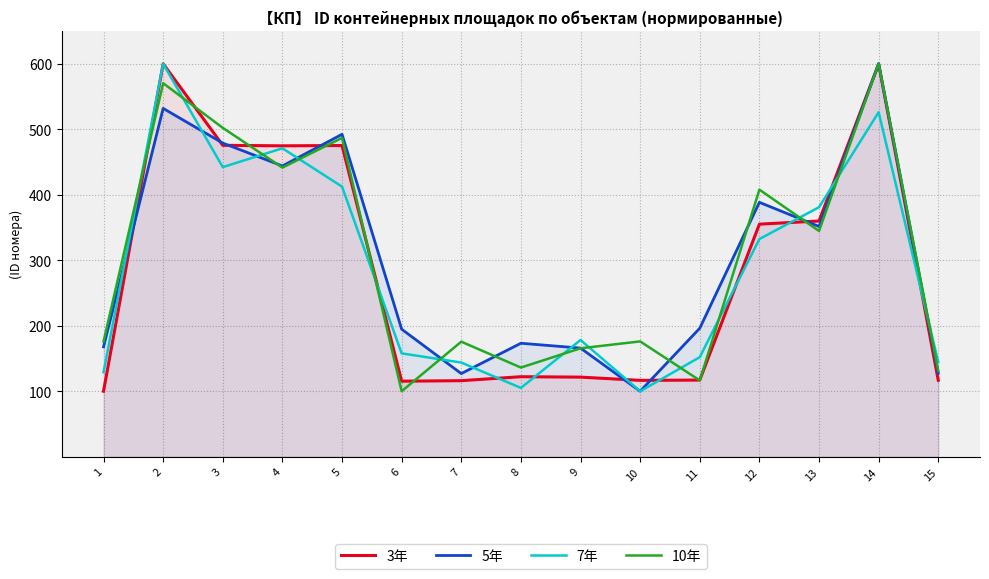

Which category has the highest value across all series?

2